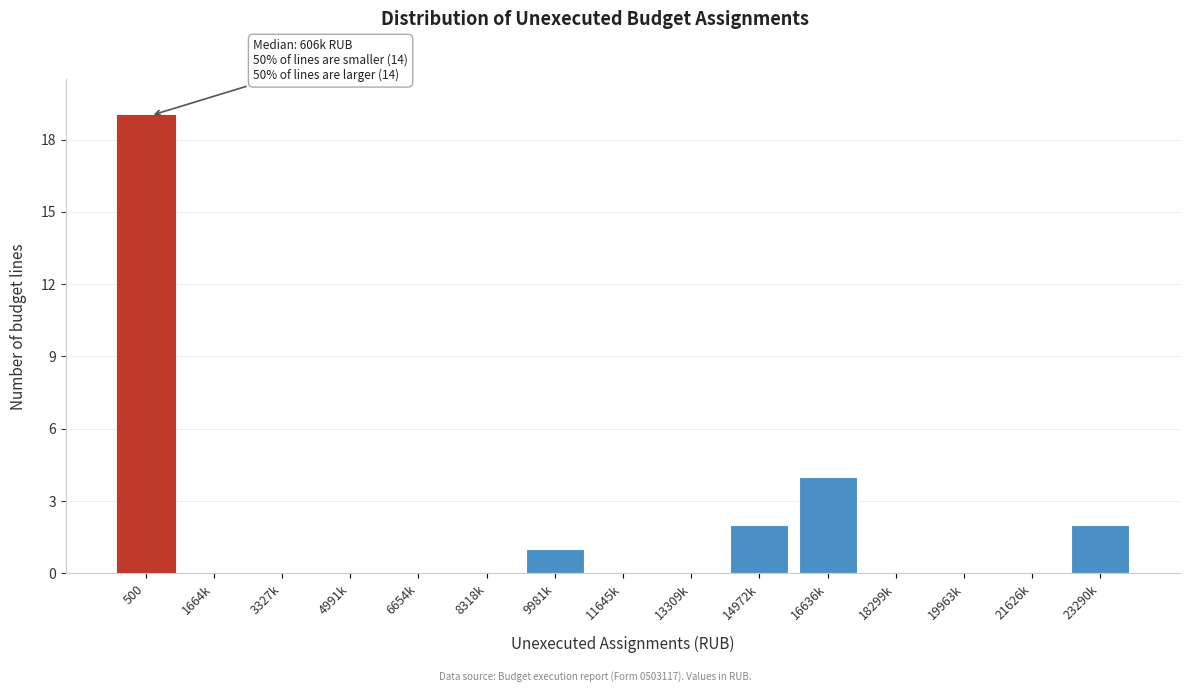

Reading right to left, list all the values displayed in this chart.

23290k=2	21626k=0	19963k=0	18299k=0	16636k=4	14972k=2	13309k=0	11645k=0	9981k=1	8318k=0	6654k=0	4991k=0	3327k=0	1664k=0	500=19